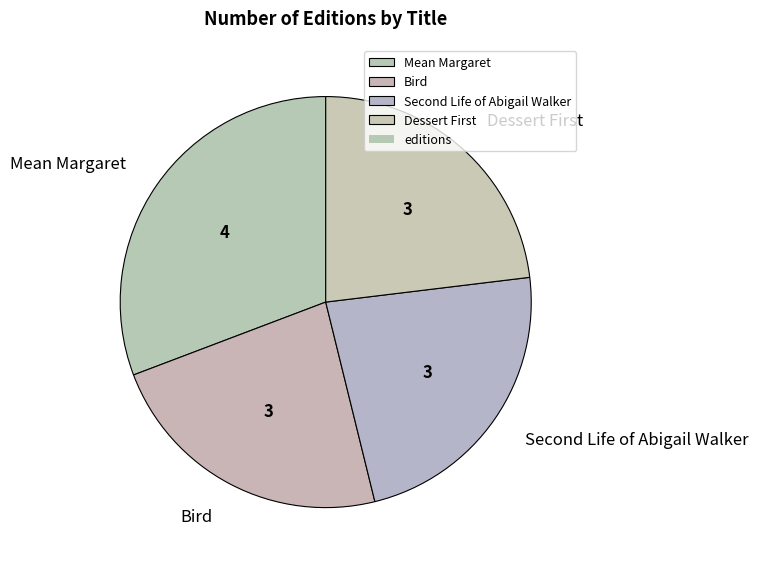

Which category has the biggest portion of the pie?

Mean Margaret